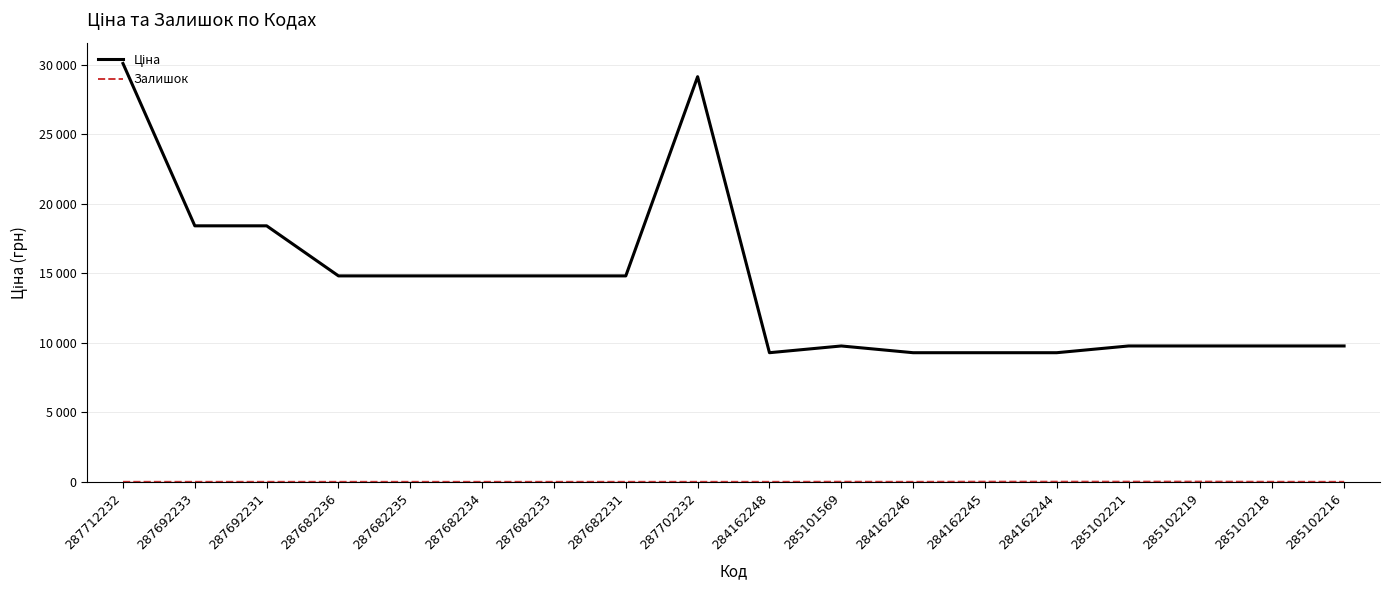

Where is Ціна nearest to the value 19696?

287692233